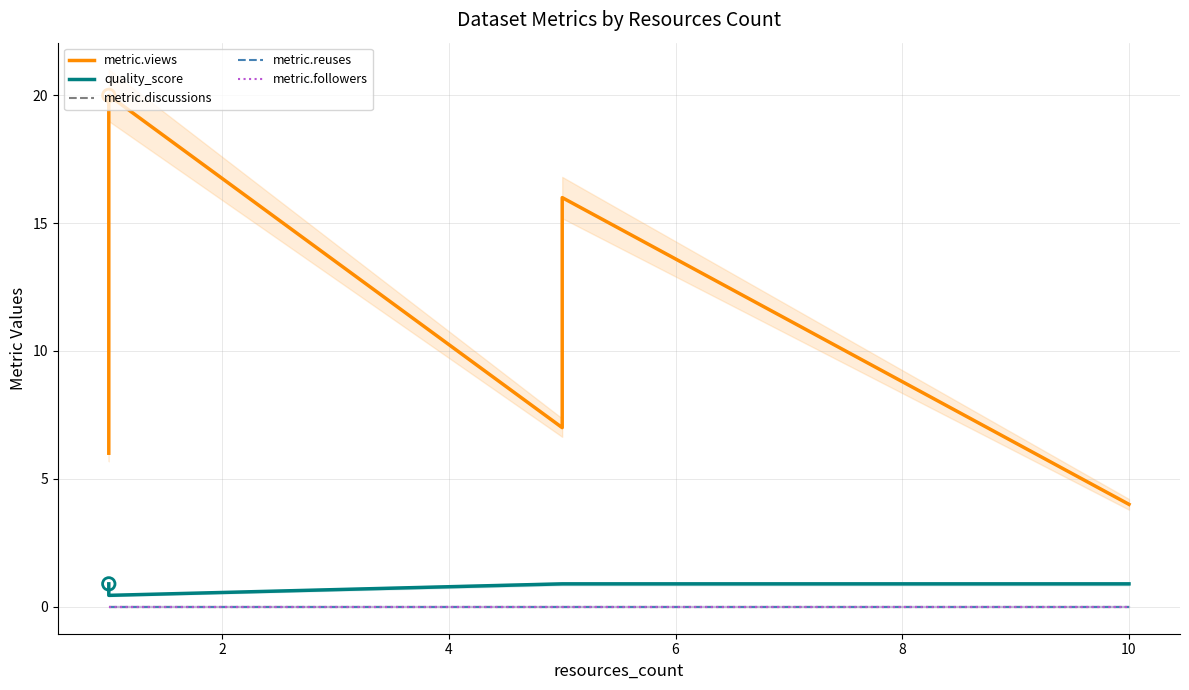

What is the total value across all series at 4?

20.4